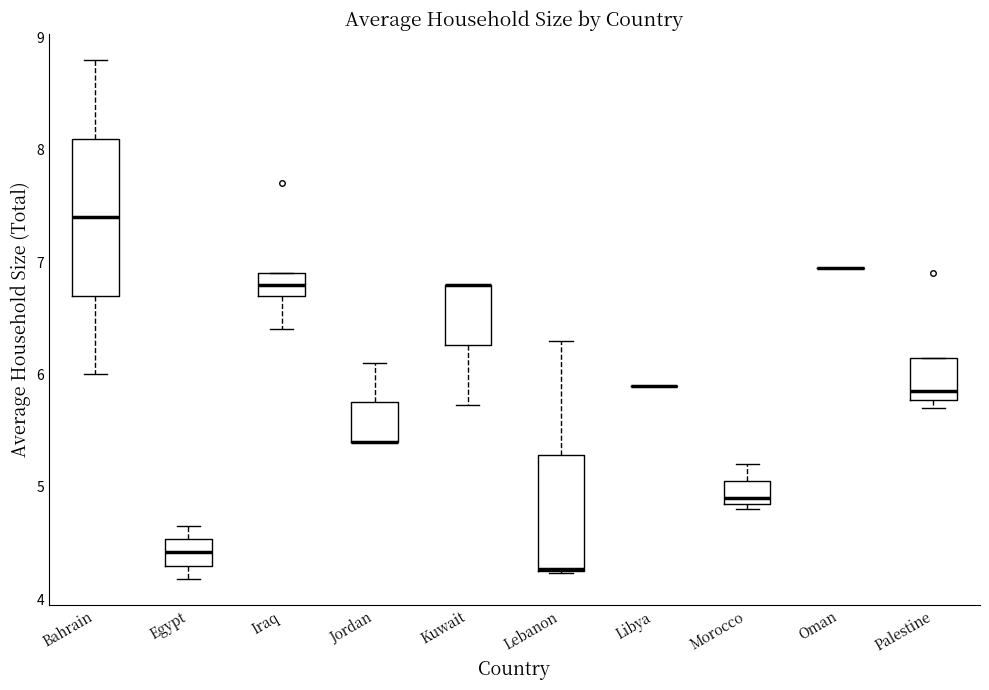

Comparing the boxes themselves (not the whiskers), which one is the tallest?

Bahrain